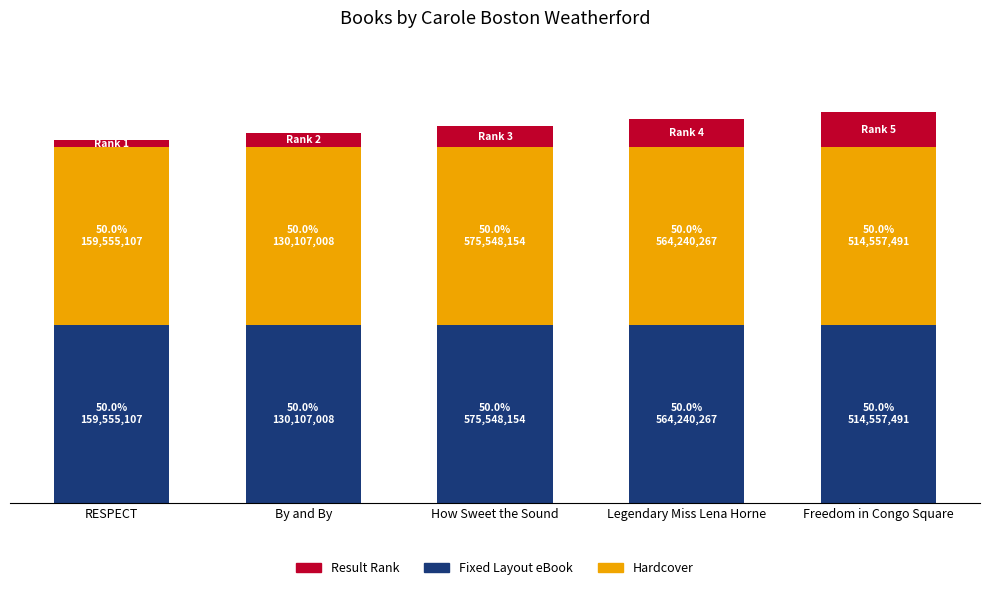

Does the chart contain any negative values?

No